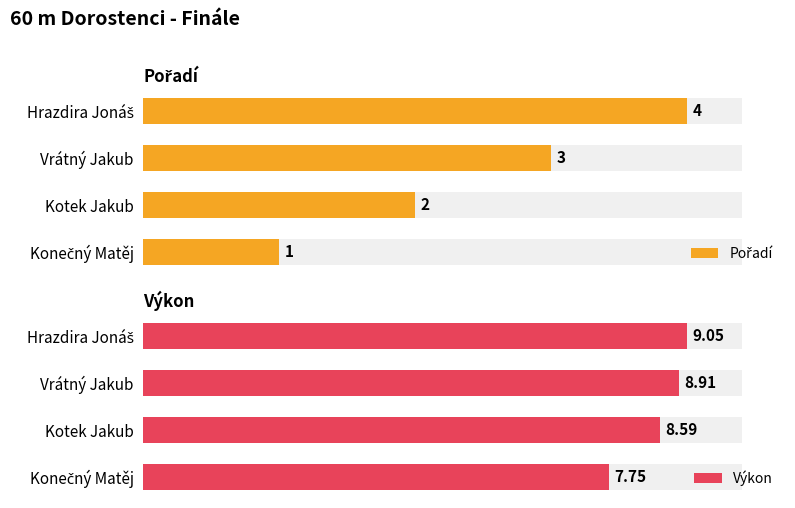

What is the sum of the Pořadí values at Konečný Matěj and Hrazdira Jonáš?

5.0